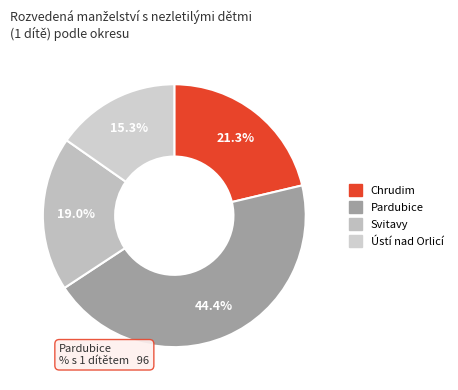

How much of the chart is everything except Chrudim?

78.7%